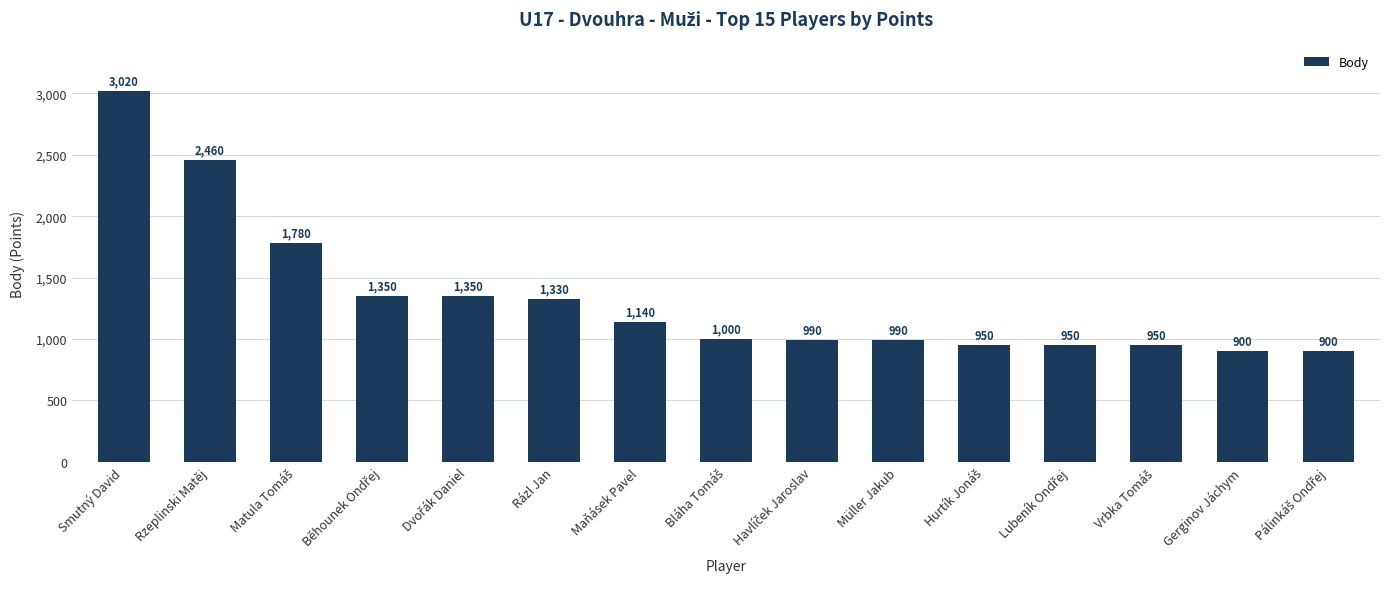

What is the sum of all values?

20060